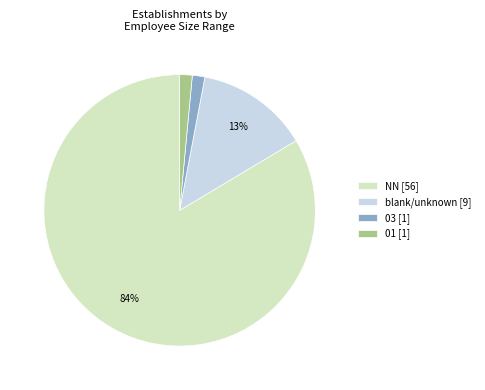

Count the number of slices in the pie.

4